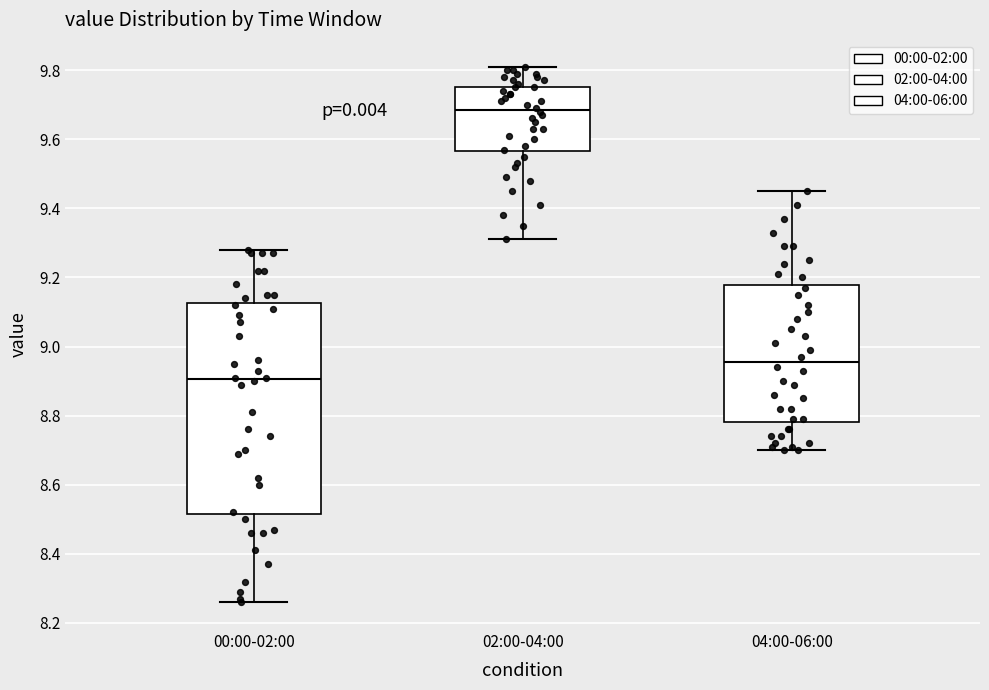

Reading left to right, transcribe this box plot: for each box, give where its median line is, the range the box spans, and where its two whiskers end, as read against the y-axis. The values are not printed on the chart, so give them approximately, as read against the axis.

00:00-02:00: median 8.90, box 8.52 to 9.12, whiskers 8.26 to 9.28
02:00-04:00: median 9.68, box 9.56 to 9.76, whiskers 9.32 to 9.82
04:00-06:00: median 8.96, box 8.78 to 9.18, whiskers 8.70 to 9.46